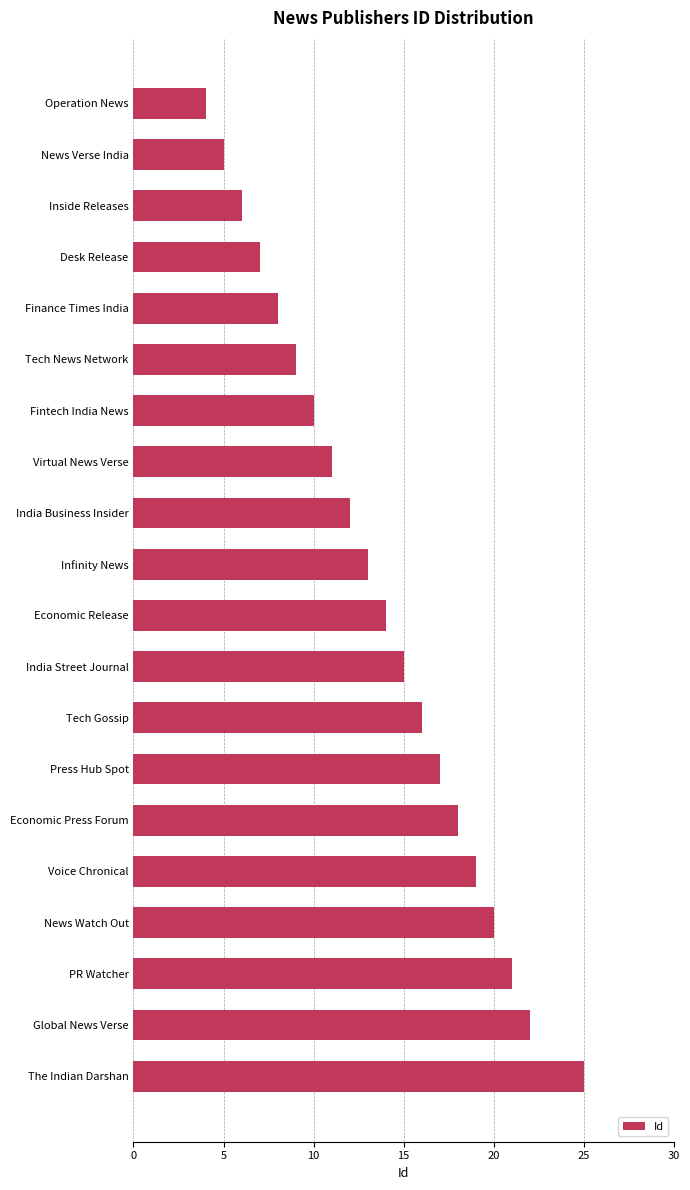

Reading top to bottom, list all the values displayed in this chart.

4	5	6	7	8	9	10	11	12	13	14	15	16	17	18	19	20	21	22	25